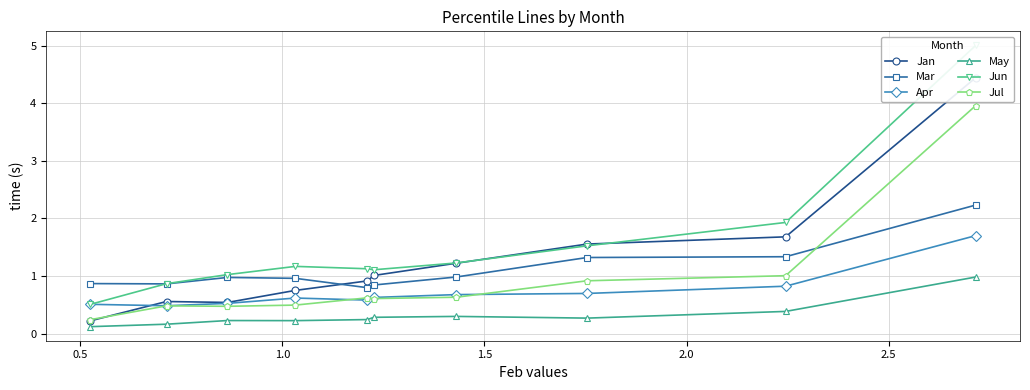

How many interior local peaks does the May series have?

2